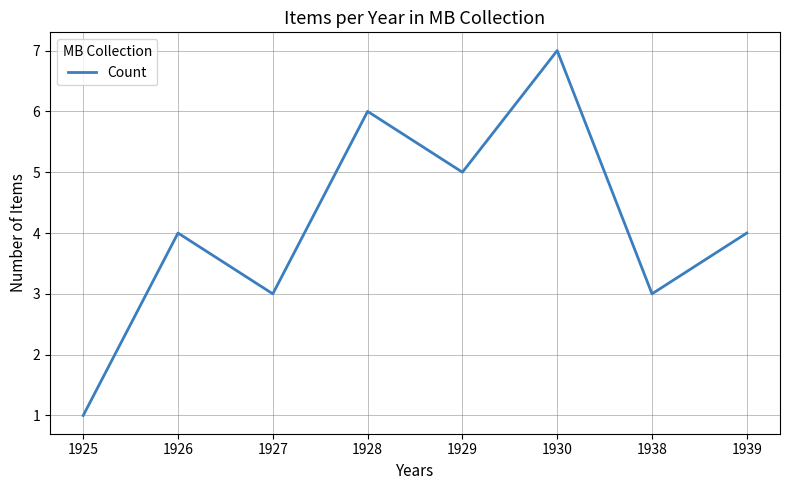

Reading right to left, transcribe all the data shown in this chart.

4	3	7	5	6	3	4	1